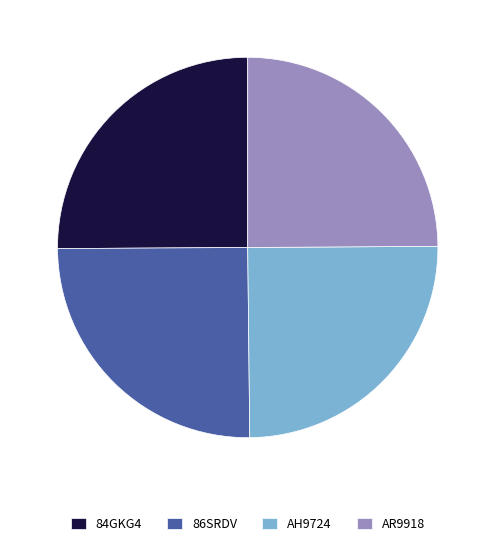

Is AR9918 the majority of the pie?

No